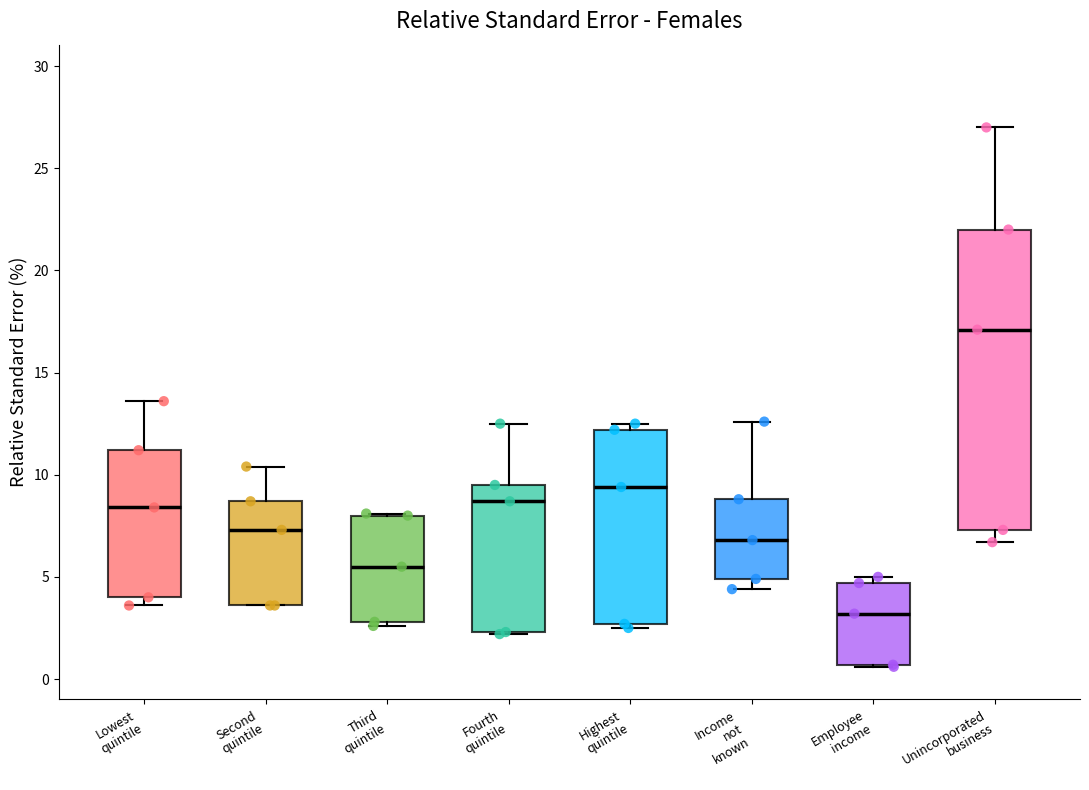

Where is the lower edge of the box for Unincorporated business on the y-axis? The values are not printed on the chart, so give them approximately, as read against the axis.

7.5